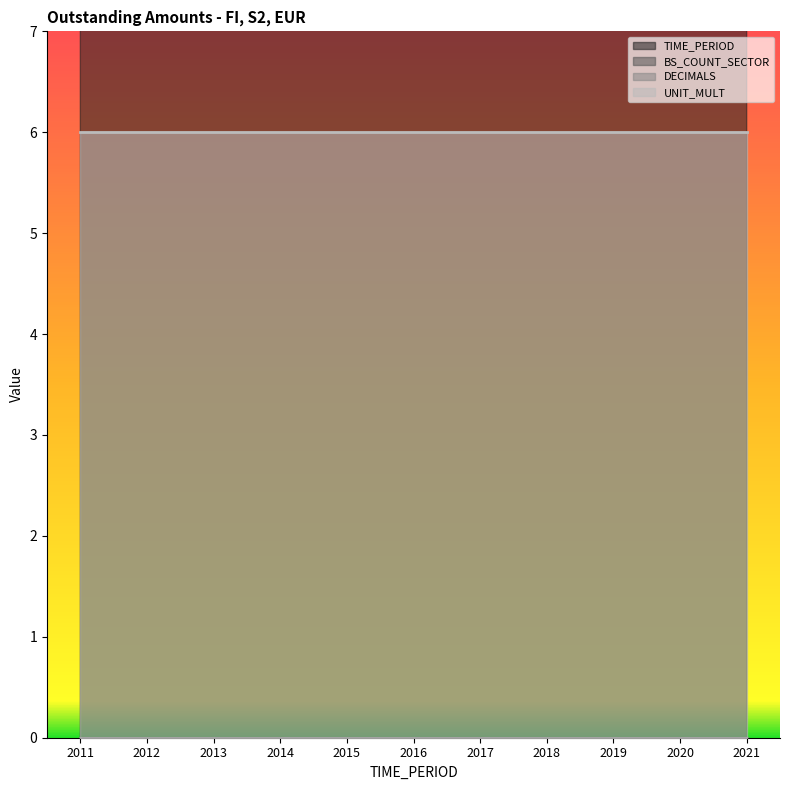

Reading left to right, extract all data points from this chart.

TIME_PERIOD: 2011	2012	2013	2014	2015	2016	2017	2018	2019	2020	2021
BS_COUNT_SECTOR: 0	0	0	0	0	0	0	0	0	0	0
DECIMALS: 0	0	0	0	0	0	0	0	0	0	0
UNIT_MULT: 6	6	6	6	6	6	6	6	6	6	6